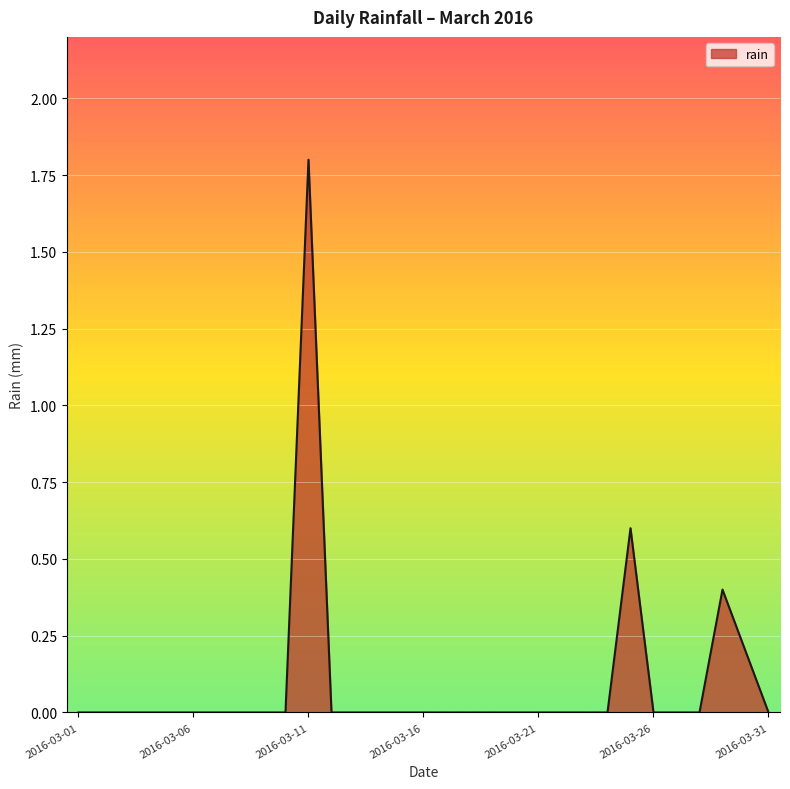

What is the maximum value shown in the chart?

1.8